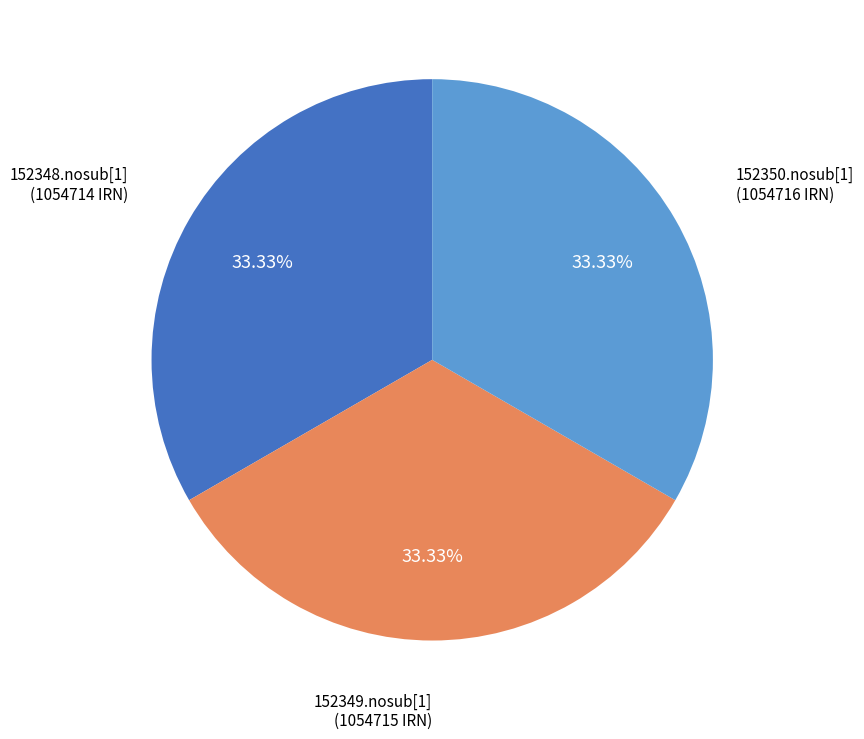

Does any single category account for the majority?

No